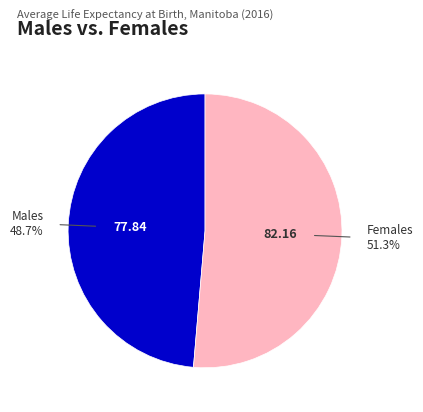

Which slice is the largest?

Females